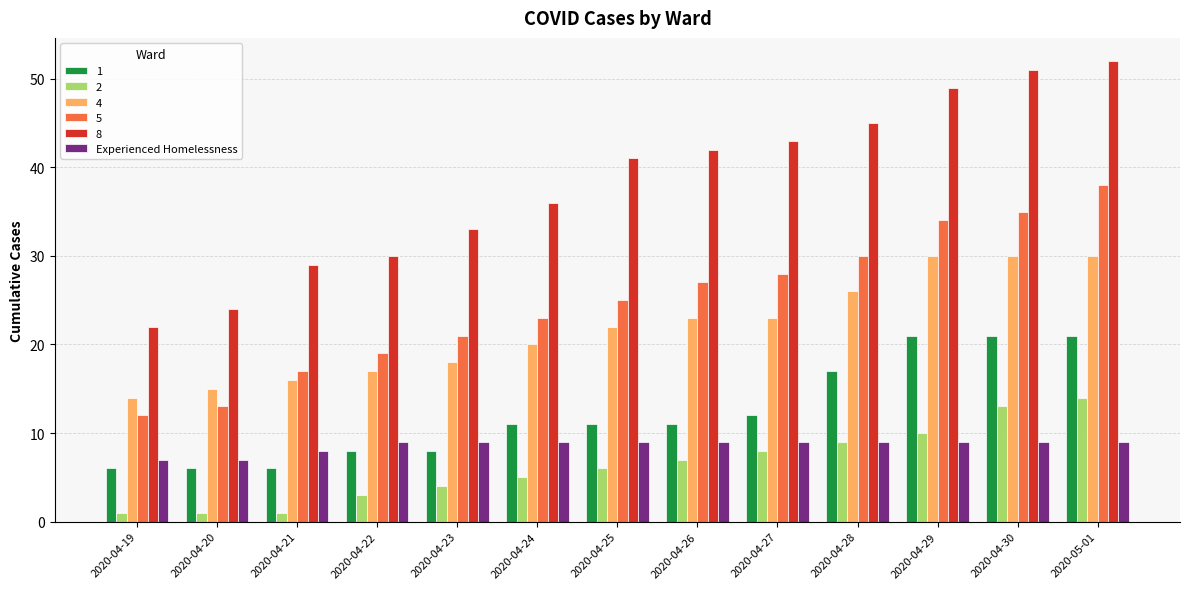

True or false: 2 has a value of 3 at 2020-04-24.

False